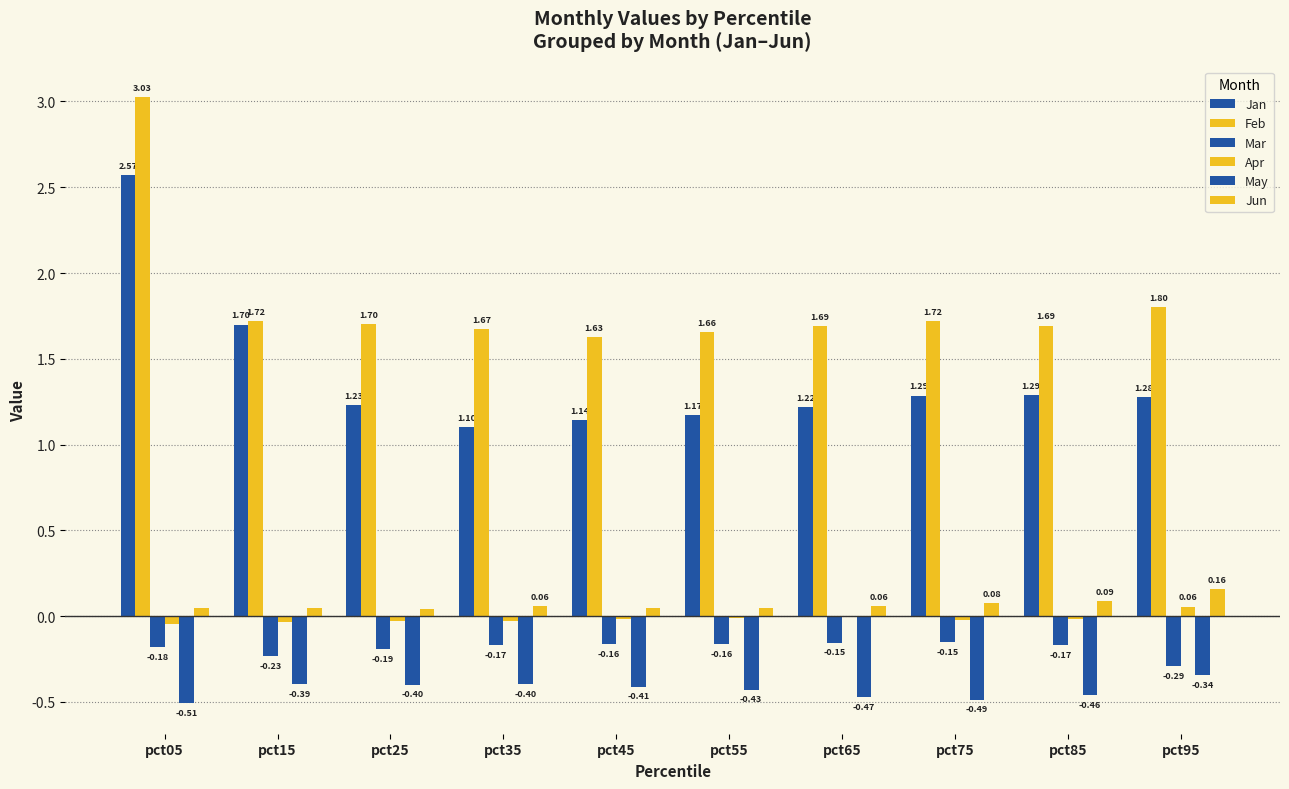

Reading left to right, list all the values displayed in this chart.

Jan: pct05=2.6	pct15=1.7	pct25=1.2	pct35=1.1	pct45=1.1	pct55=1.2	pct65=1.2	pct75=1.3	pct85=1.3	pct95=1.3
Feb: pct05=3.0	pct15=1.7	pct25=1.7	pct35=1.7	pct45=1.6	pct55=1.7	pct65=1.7	pct75=1.7	pct85=1.7	pct95=1.8
Mar: pct05=-0.2	pct15=-0.2	pct25=-0.2	pct35=-0.2	pct45=-0.2	pct55=-0.2	pct65=-0.2	pct75=-0.2	pct85=-0.2	pct95=-0.3
Apr: pct05=-0.0	pct15=-0.0	pct25=-0.0	pct35=-0.0	pct45=-0.0	pct55=-0.0	pct65=-0.0	pct75=-0.0	pct85=-0.0	pct95=0.1
May: pct05=-0.5	pct15=-0.4	pct25=-0.4	pct35=-0.4	pct45=-0.4	pct55=-0.4	pct65=-0.5	pct75=-0.5	pct85=-0.5	pct95=-0.3
Jun: pct05=0.0	pct15=0.0	pct25=0.0	pct35=0.1	pct45=0.0	pct55=0.0	pct65=0.1	pct75=0.1	pct85=0.1	pct95=0.2